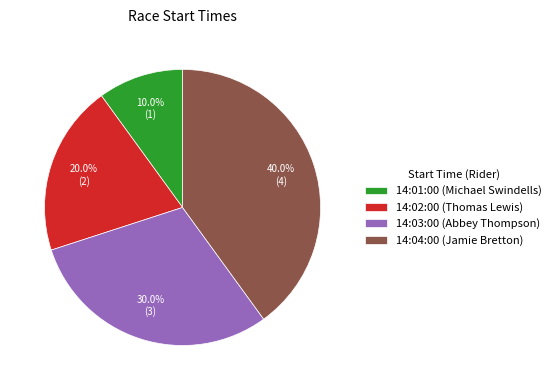

Combined, what portion of the pie is 14:01:00 and 14:02:00?

30.0%